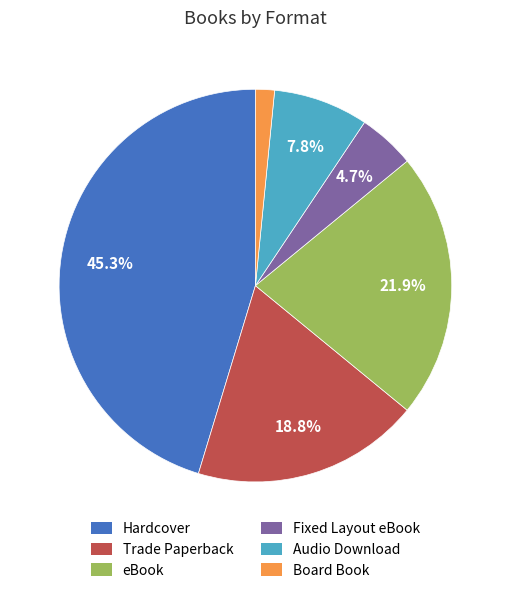

Combined, what portion of the pie is Trade Paperback and Audio Download?

26.6%